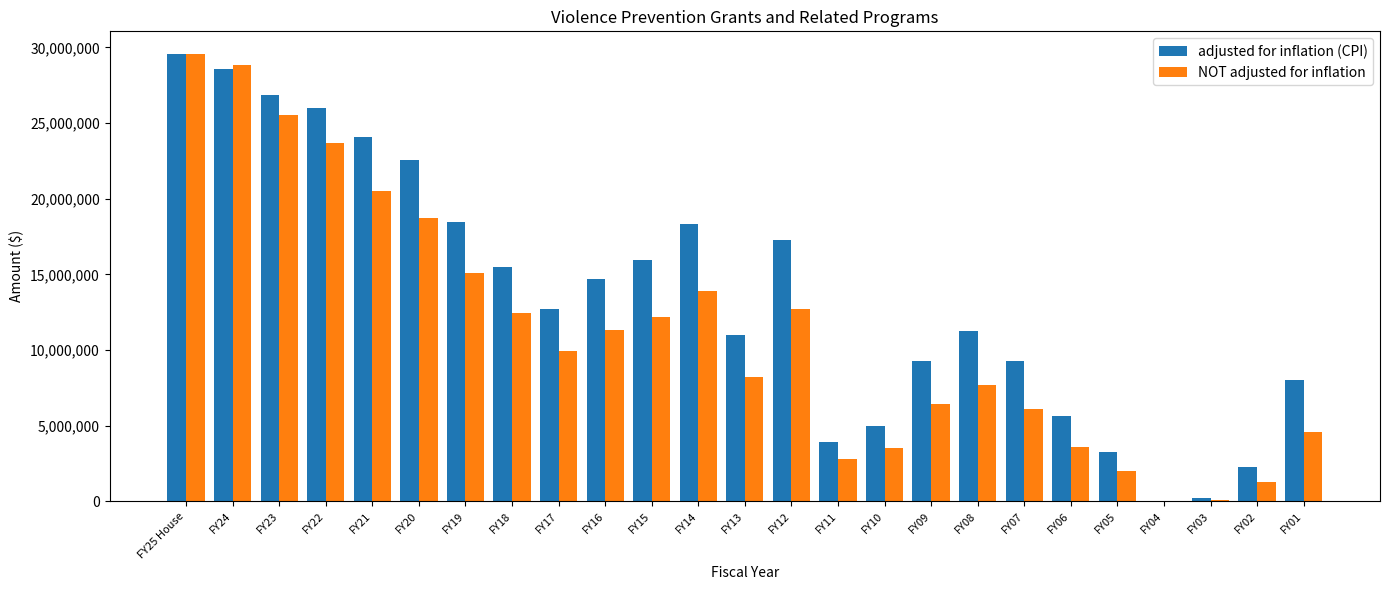

Which series has the largest total across all categories?

adjusted for inflation (CPI)